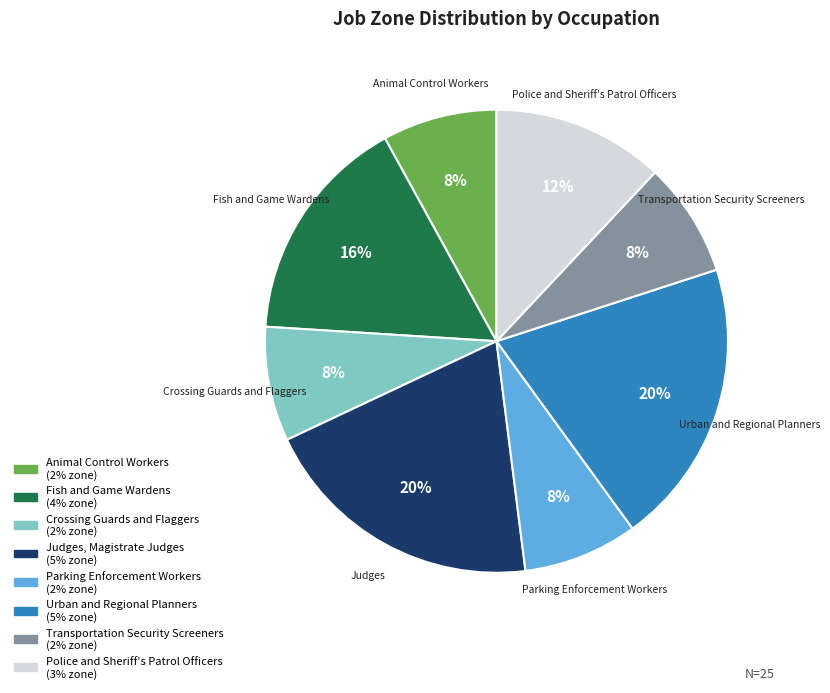

Is there any slice that represents more than half of the pie?

No